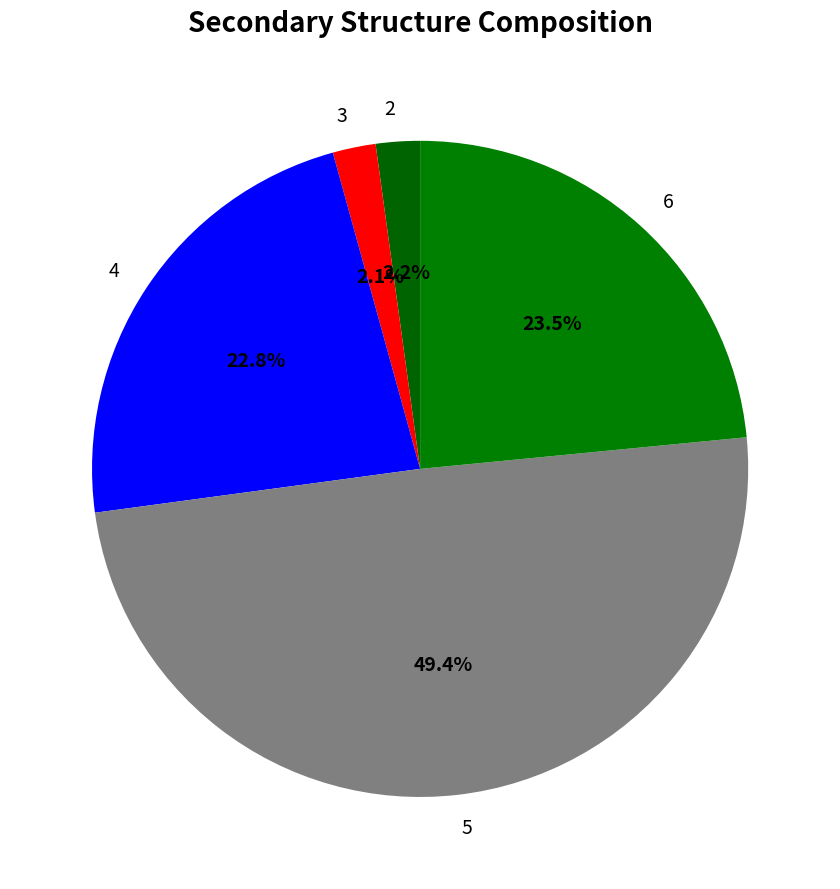

Count the number of slices in the pie.

5